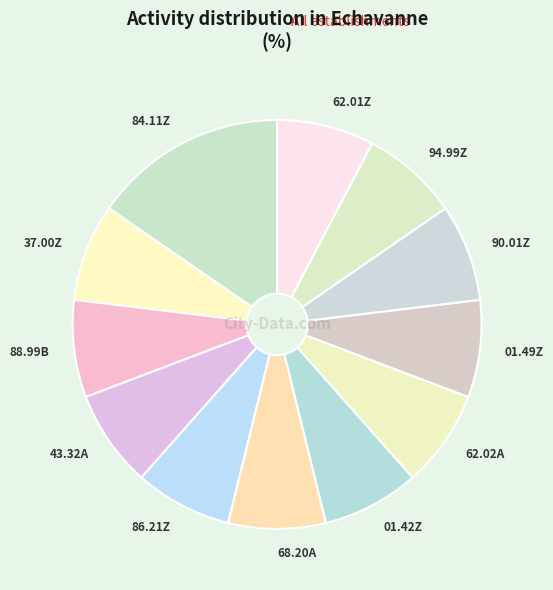

True or false: 43.32A accounts for 21% of the total.

False